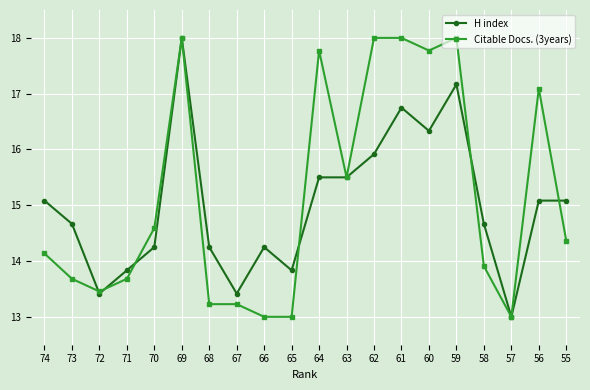

What is the greatest value displayed?

18.0